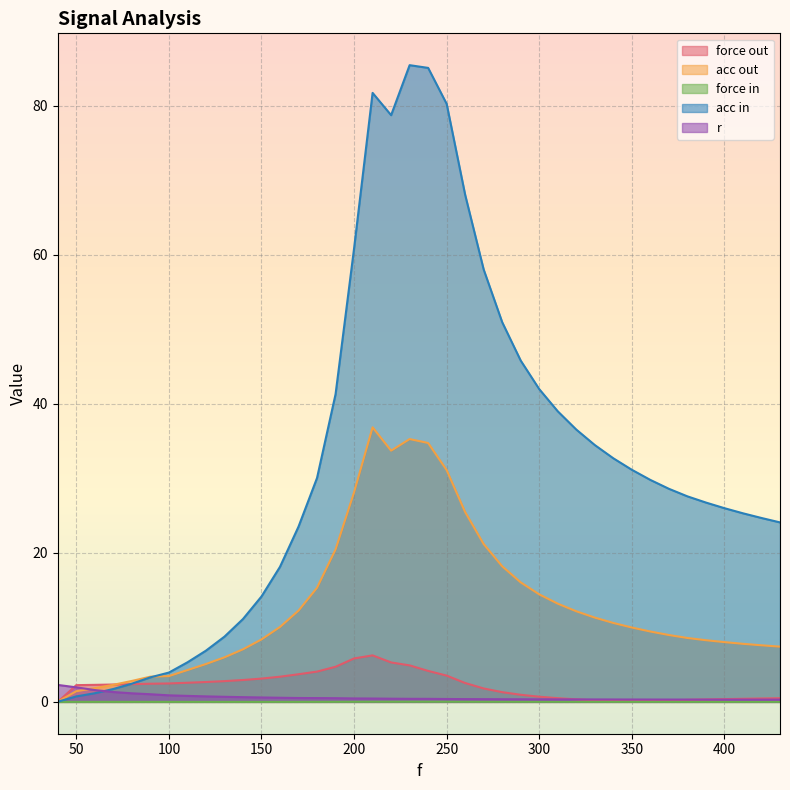

At which category does acc in reach its first local peak?

210